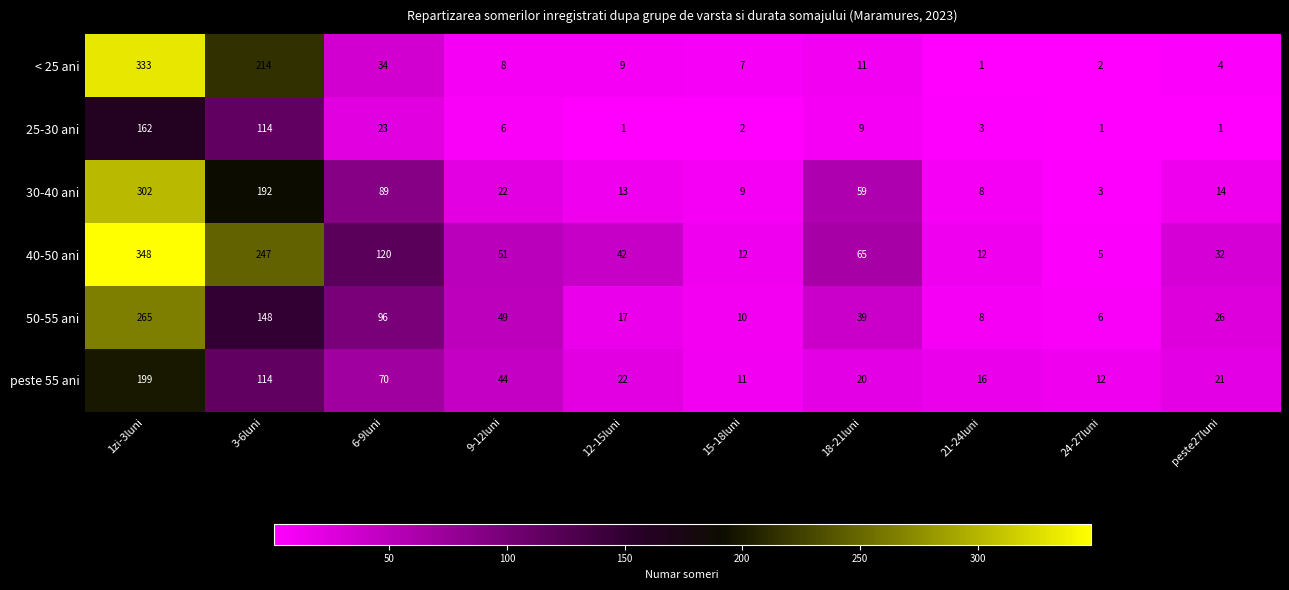

What is the sum of the < 25 ani values at peste27luni and 3-6luni?

218